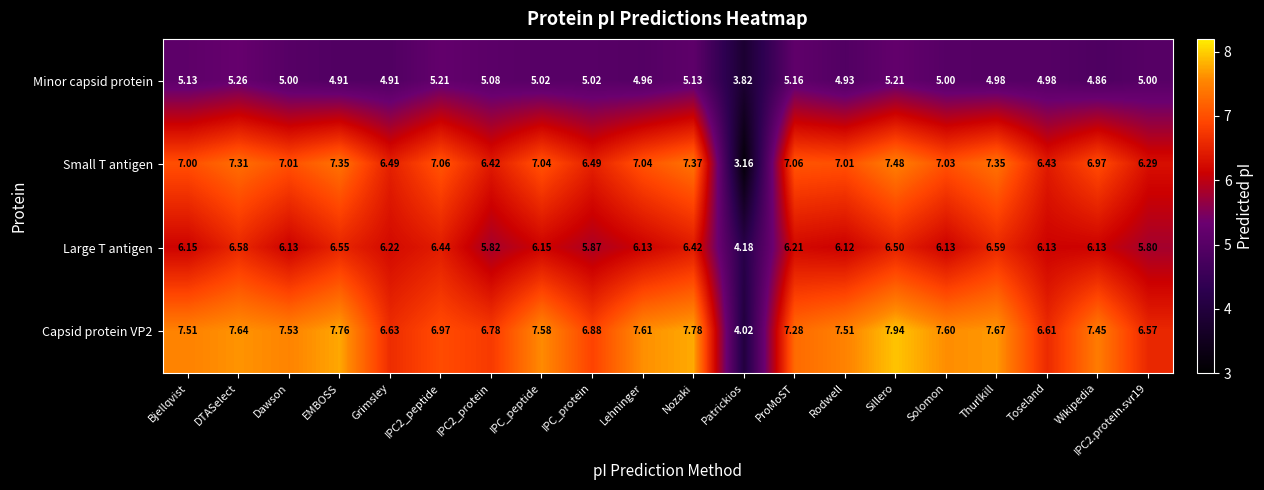

Where is Minor capsid protein nearest to the value 4?

Patrickios